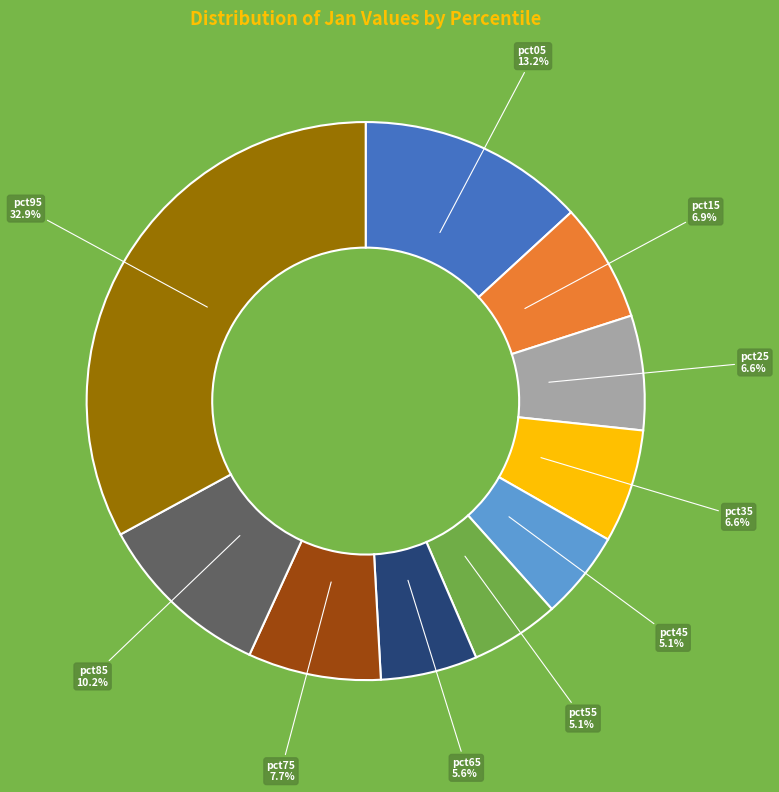

Is there a majority slice in this chart?

No